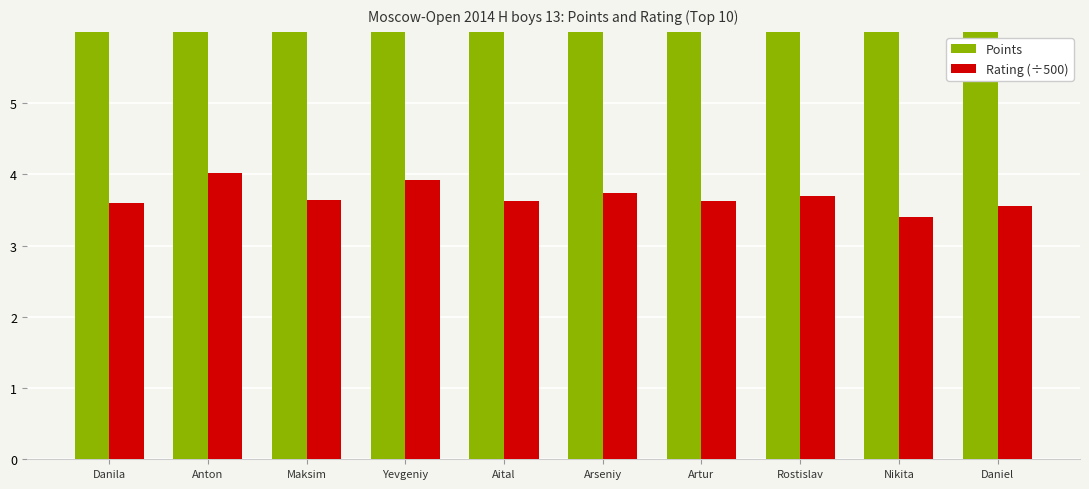

What is the total value across all series at Artur?

10.1